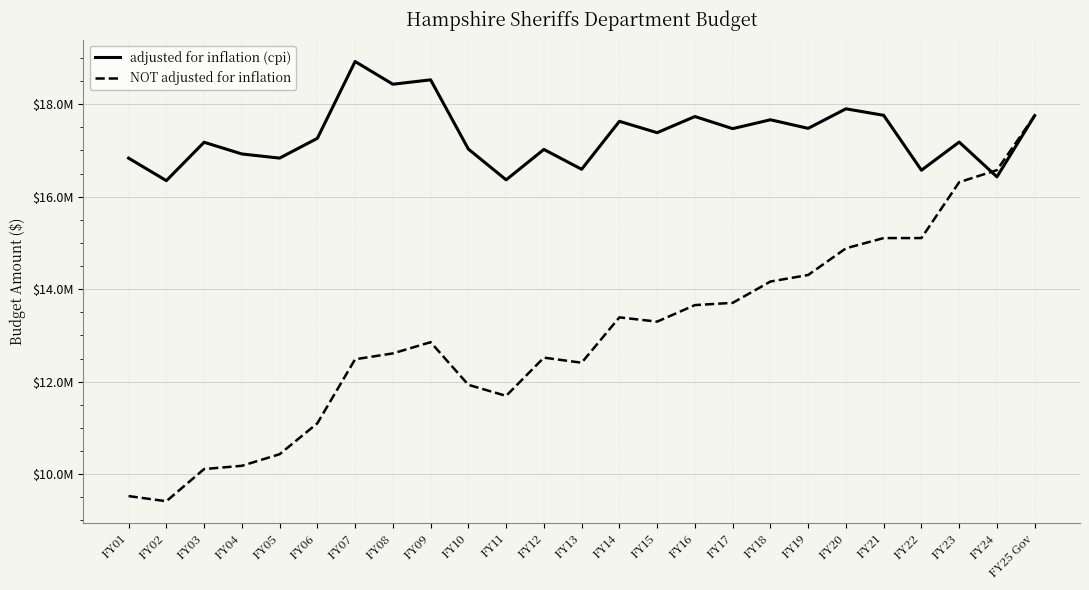

Is this an area chart (filled region under the line)?

No